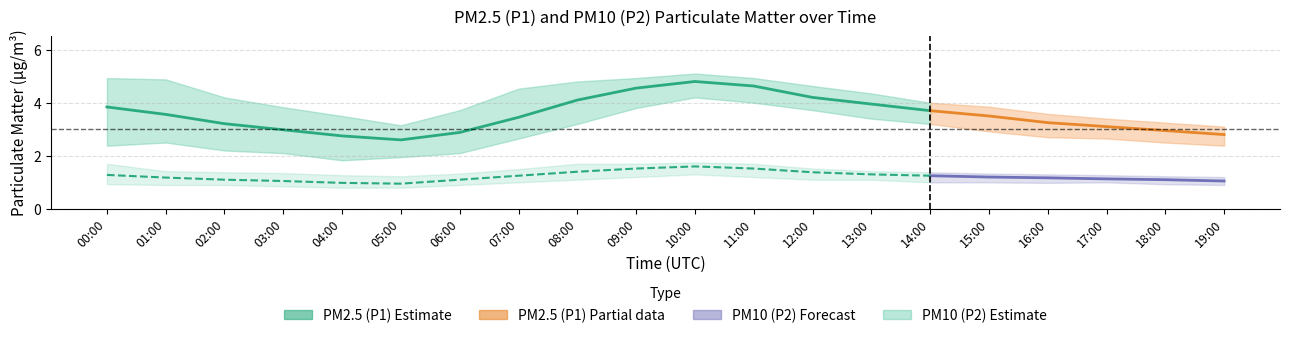

In P1_upper, how many points are lower than both neighbors (excluding endpoints)?

1